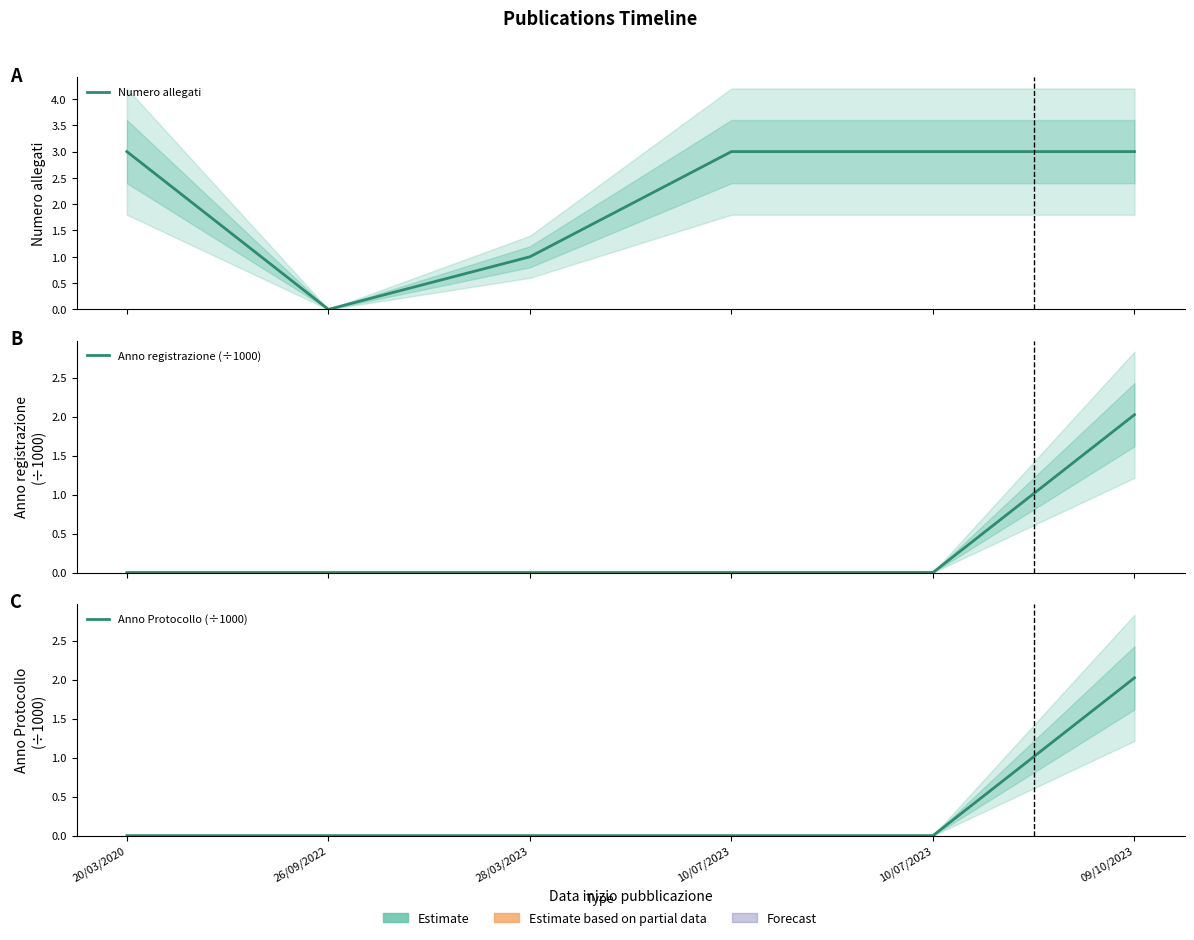

Count the number of data series in this chart.

3